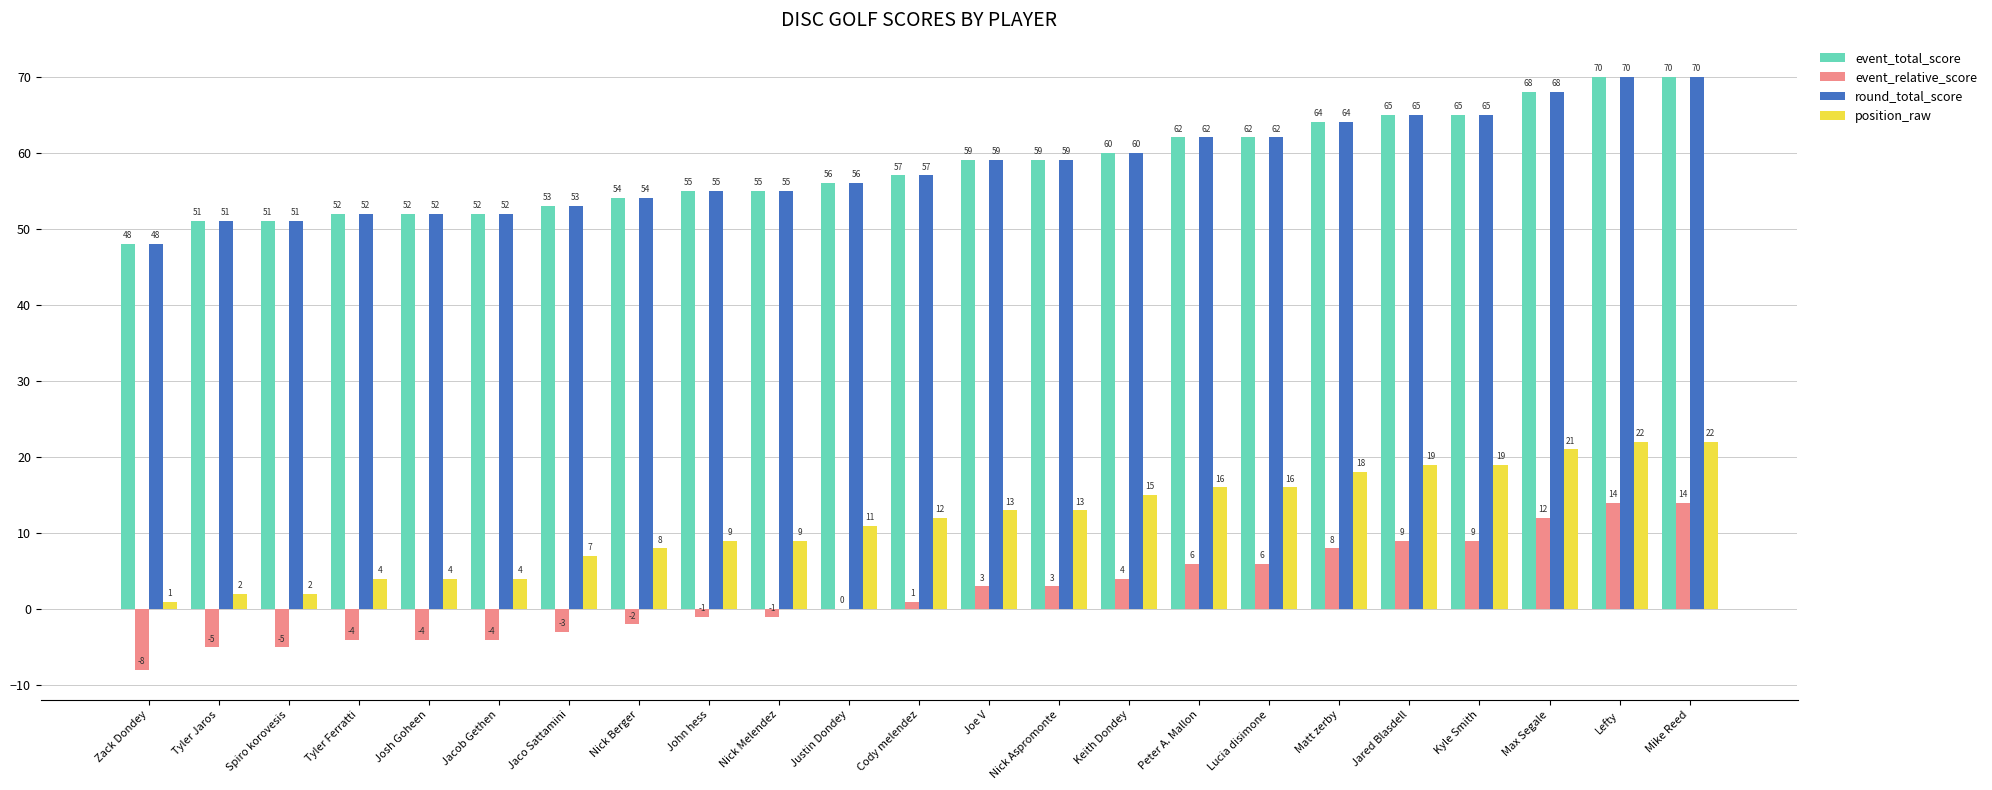

What is the approximate value of position_raw at Matt zerby, to the nearest 5?

20